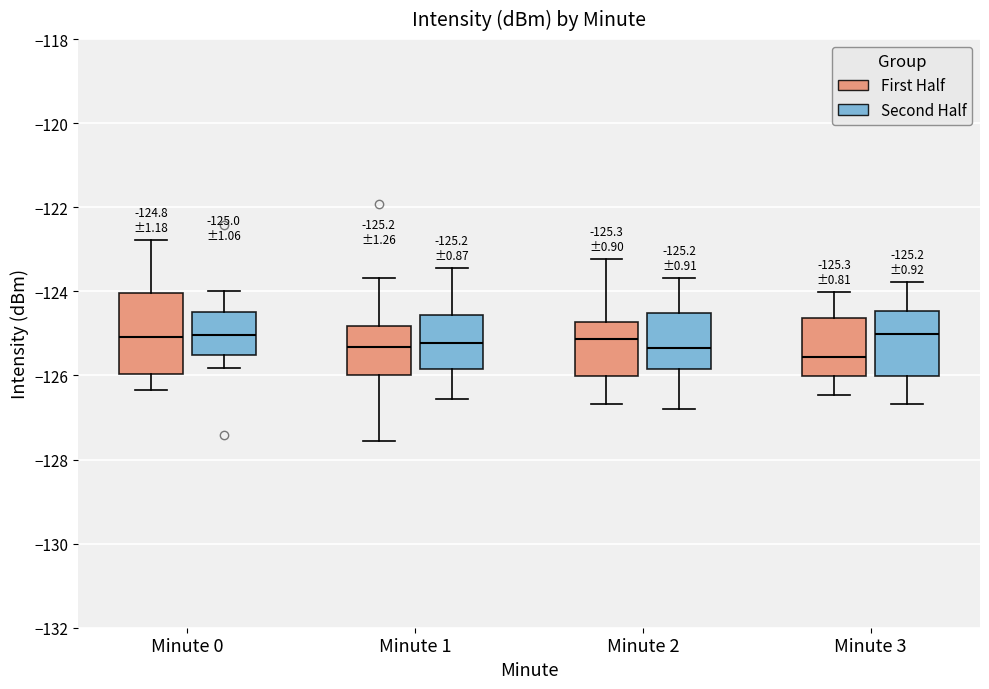

Which box is the tallest, from its lower edge to its upper edge?

Minute 0 (First Half)